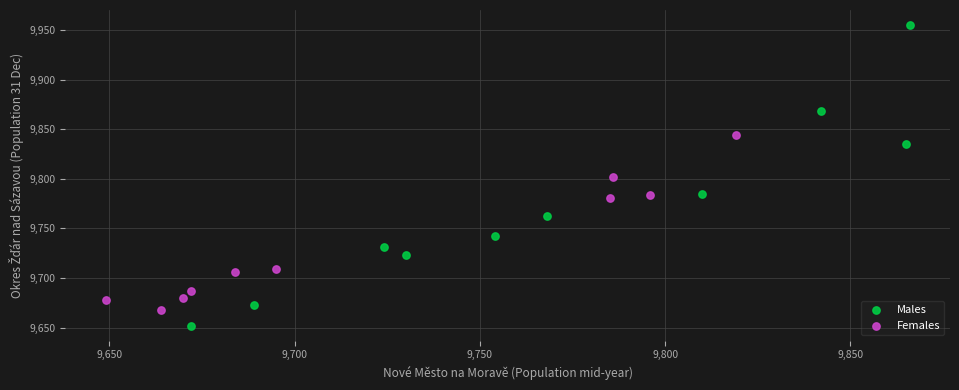

Which series reaches the minimum Y coordinate?

Males